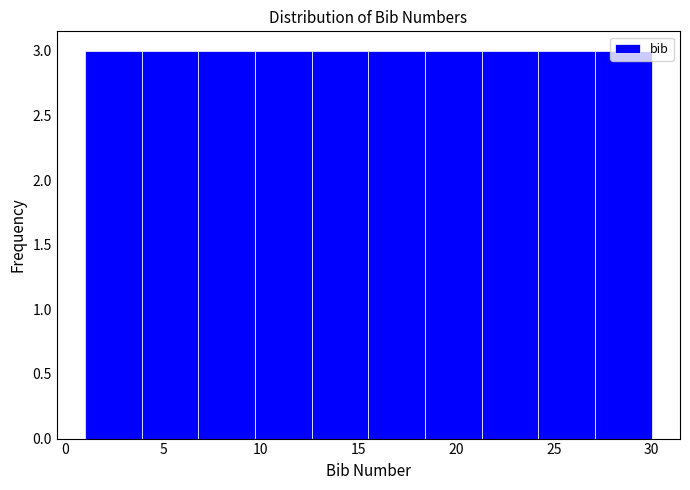

Reading left to right, list every bar in this chart as the range it spans on the x-axis followed by its height. Neither the bar edges nor the heights are printed on the chart, so give them approximately, as read against the axes.

1.0 to 3.9: 3
3.9 to 6.8: 3
6.8 to 9.7: 3
9.7 to 12.6: 3
12.6 to 15.5: 3
15.5 to 18.4: 3
18.4 to 21.3: 3
21.3 to 24.2: 3
24.2 to 27.1: 3
27.1 to 30.0: 3